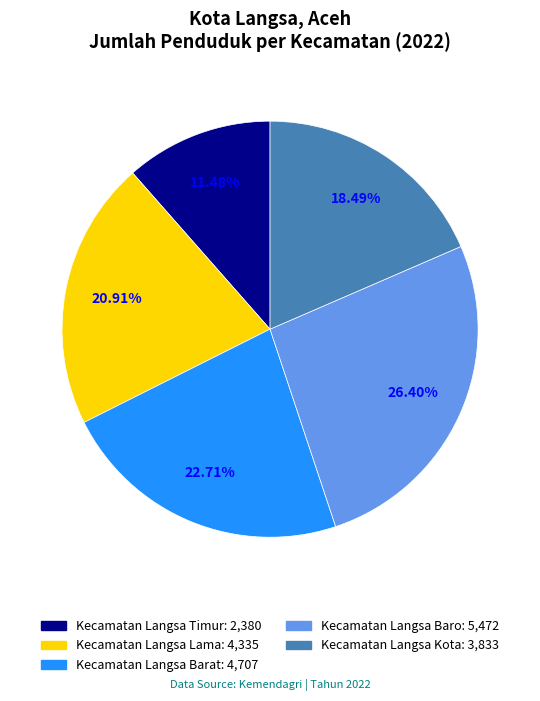

What is the largest slice in the pie chart?

Kecamatan Langsa Baro